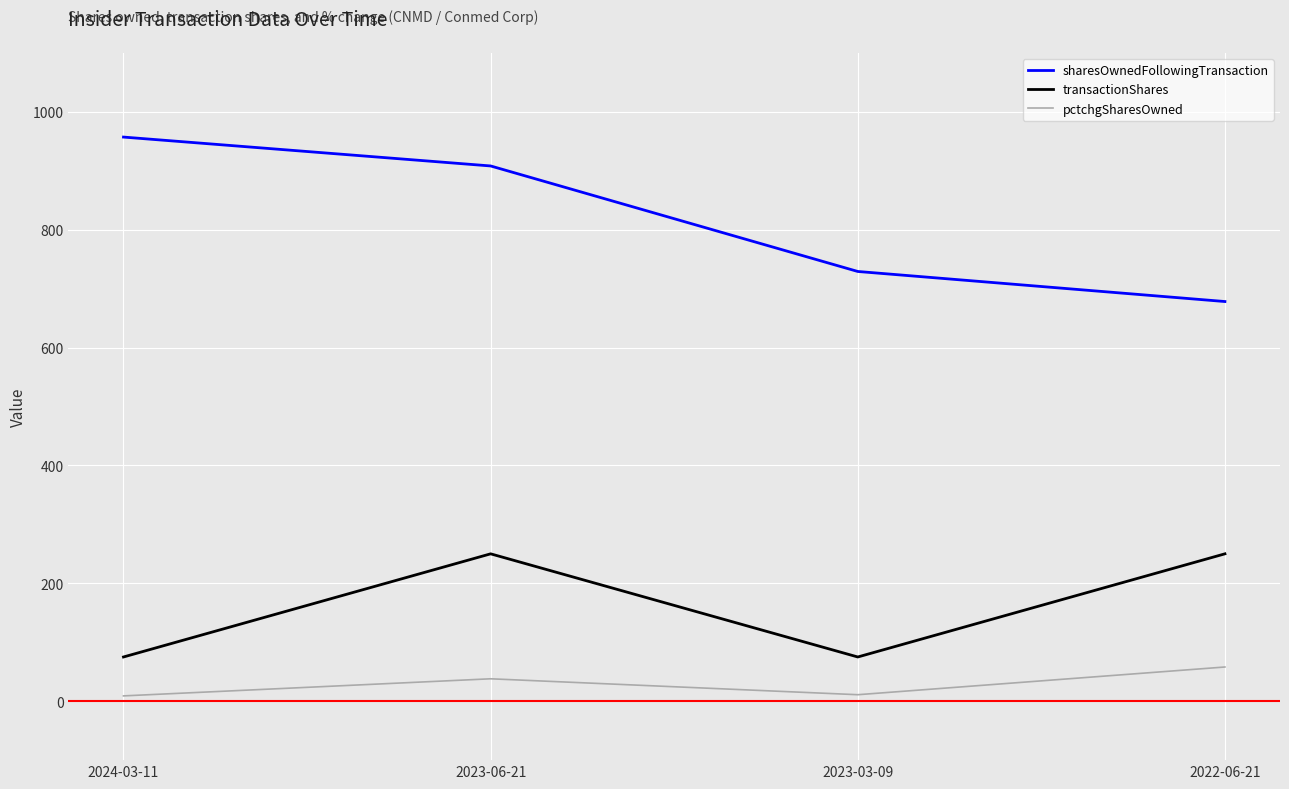

True or false: pctchgSharesOwned and transactionShares cross at least once.

False